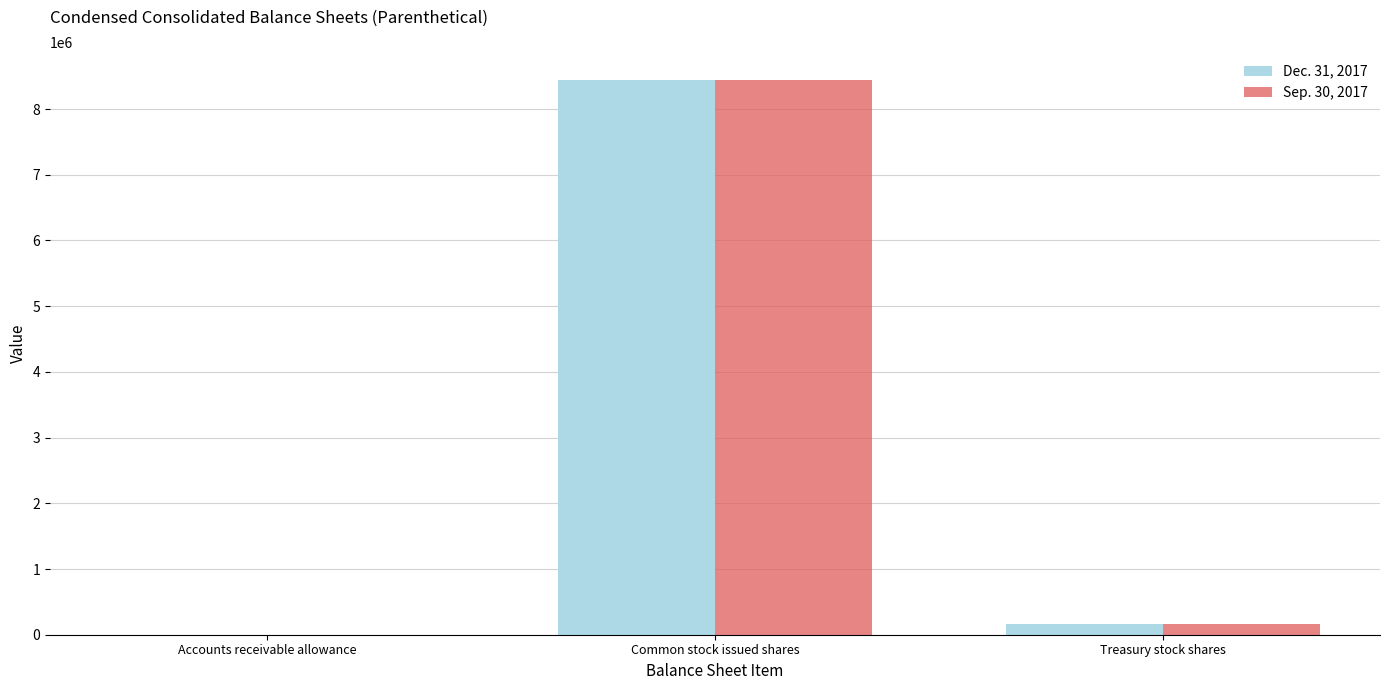

What is the greatest value displayed?

8445060